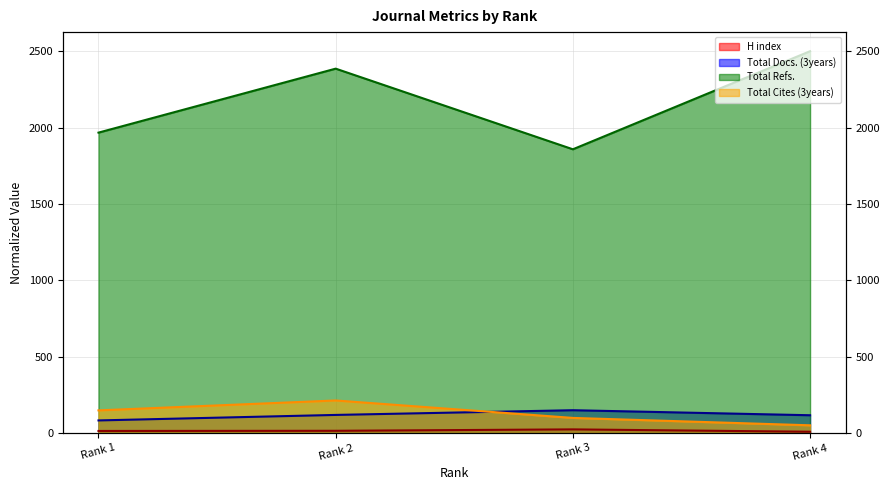

Is the value of H index at Rank 2 greater than the value of Total Docs. (3years) at Rank 4?

No